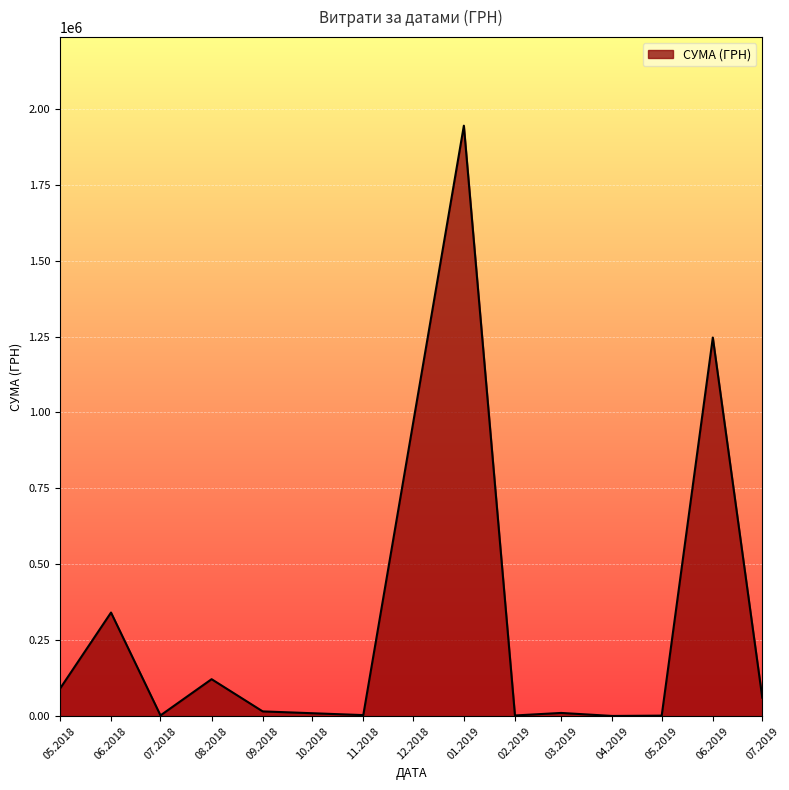

What is the difference between the maximum and minimum values?

1943586.4